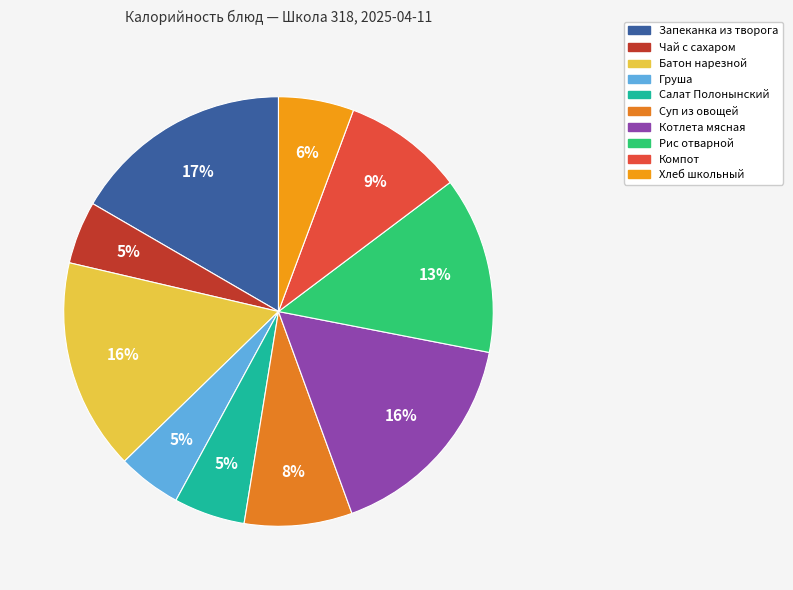

Does any single category account for the majority?

No